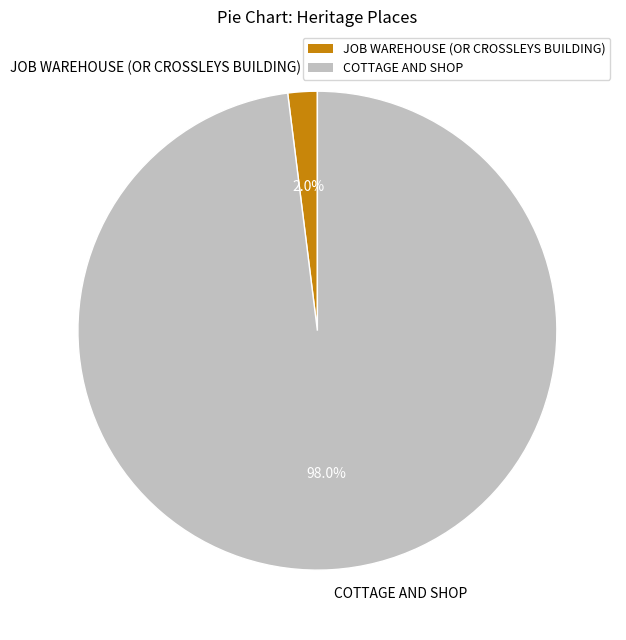

Does any single category account for the majority?

Yes